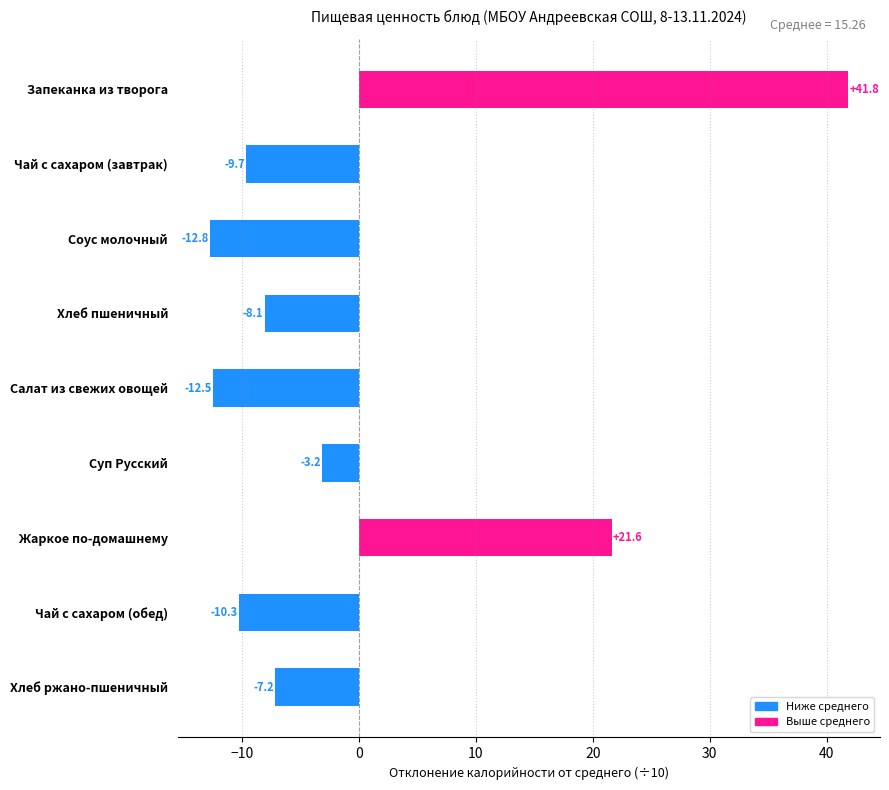

What is the change in value from Жаркое по-домашнему to Чай с сахаром (обед)?

-31.9